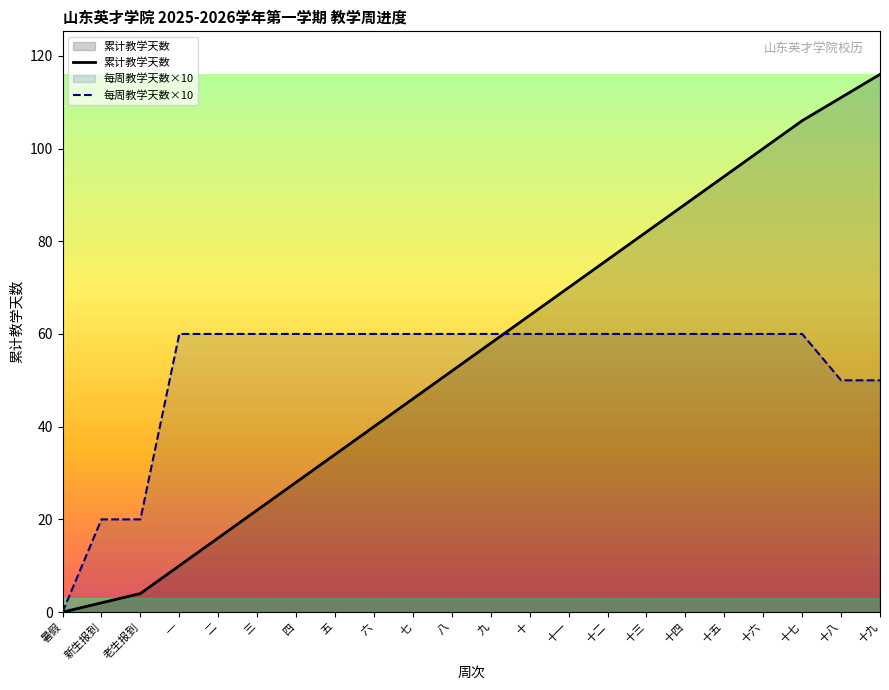

What is the difference between the second highest and second lowest values in the 累计教学天数 series?

109